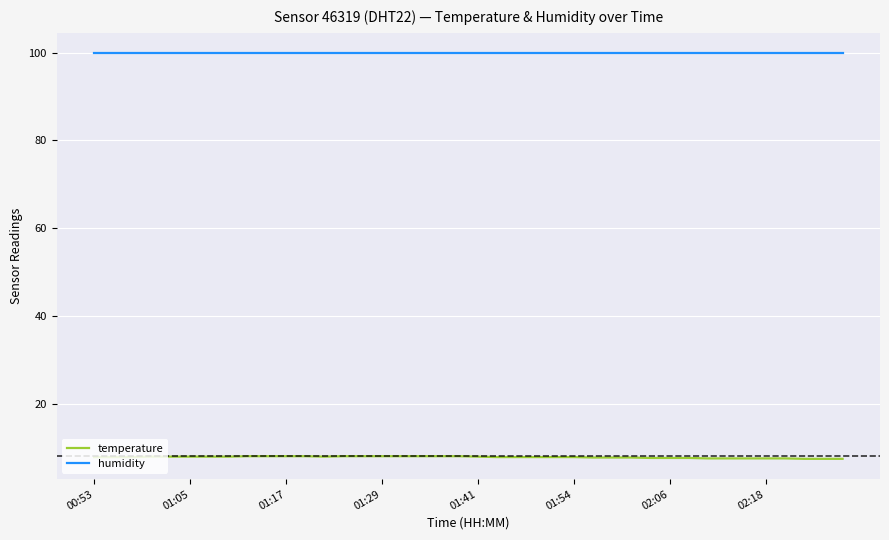

Which series has the largest total across all categories?

humidity